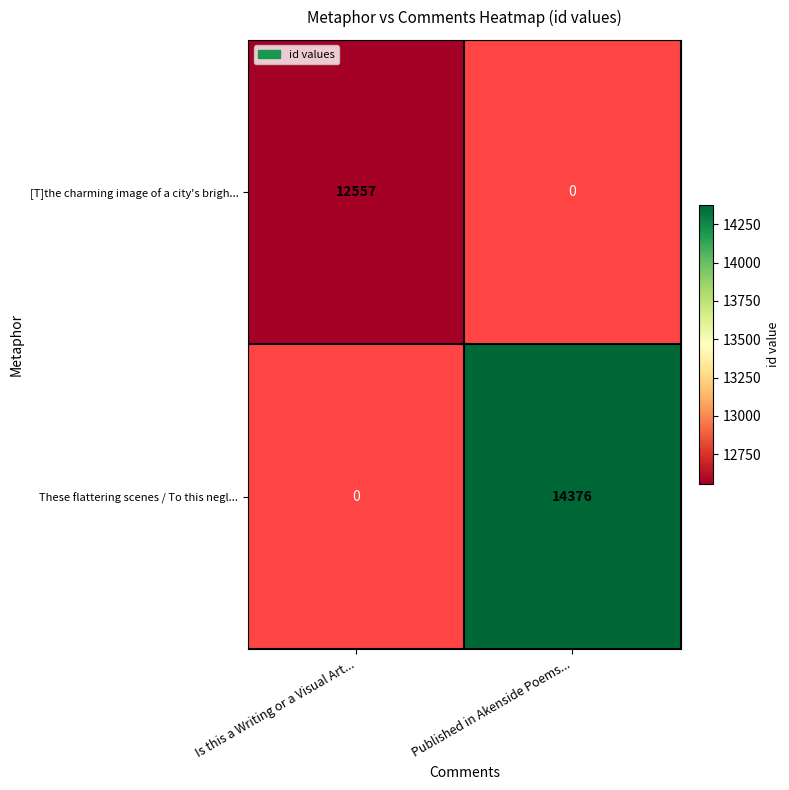

The value of [T]the charming image of a city's brigh... at Is this a Writing or a Visual Art... is 12557. True or false?

True